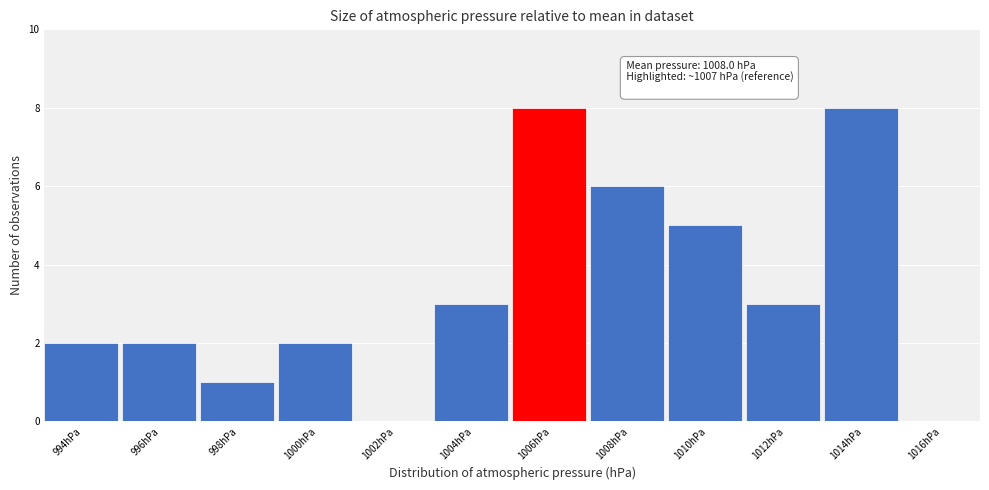

Reading left to right, list all the values displayed in this chart.

994hPa=2	996hPa=2	998hPa=1	1000hPa=2	1002hPa=0	1004hPa=3	1006hPa=8	1008hPa=6	1010hPa=5	1012hPa=3	1014hPa=8	1016hPa=0